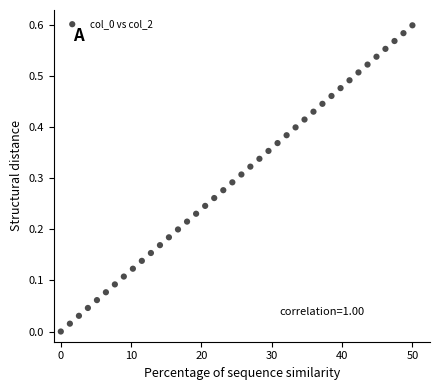

What is the range of X values (max minus min)?

50.0